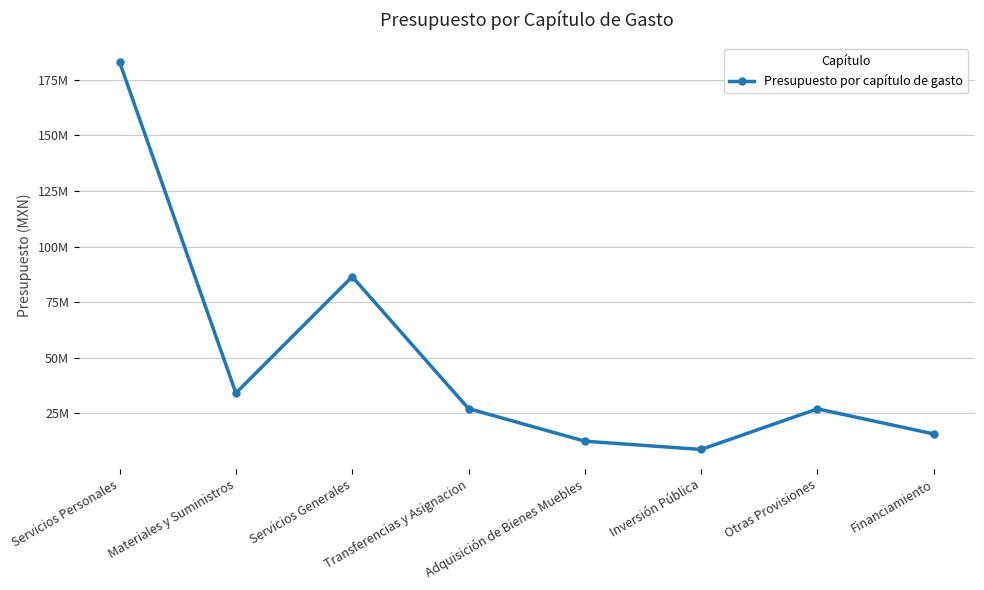

What is the change in value from Transferencias y Asignacion to Inversión Pública?

-18363453.4